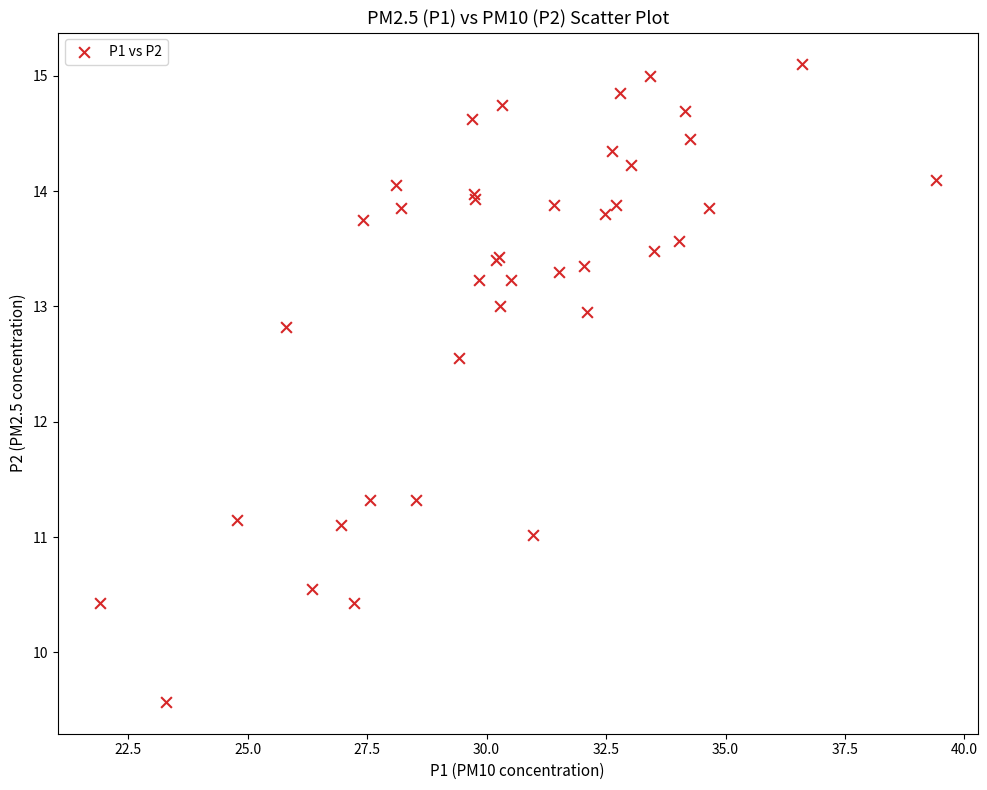

What Y value in the scatter plot is closest to 12?

12.6